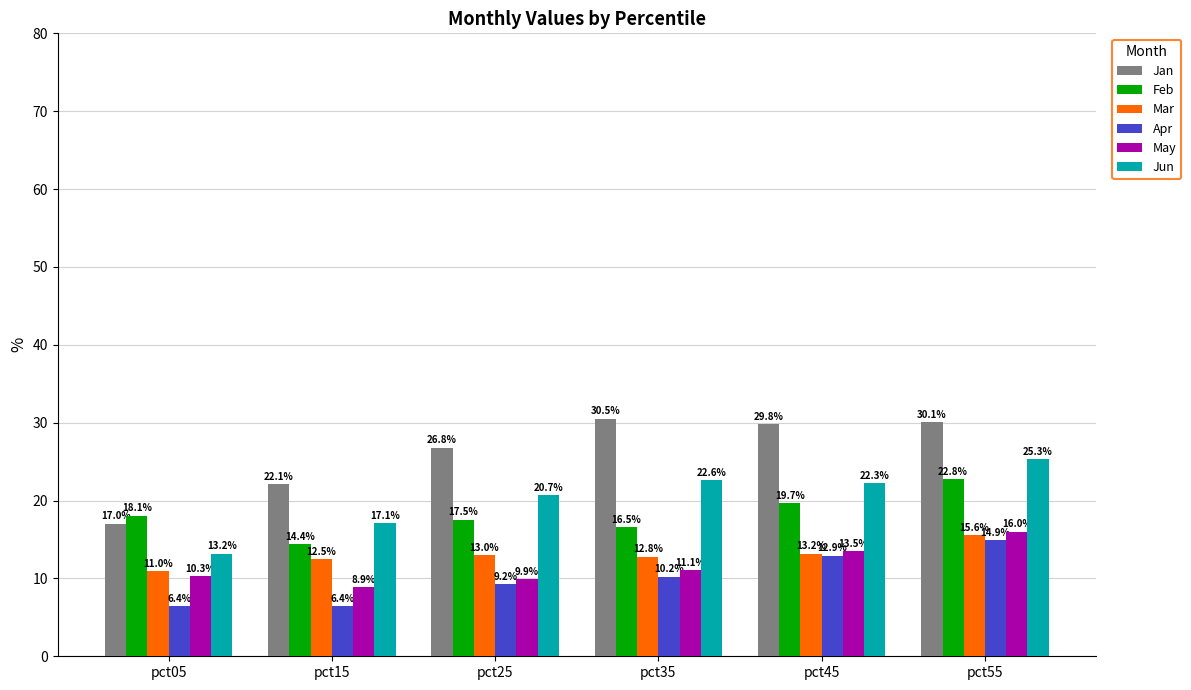

At which category is the sum across all series the highest?

pct55